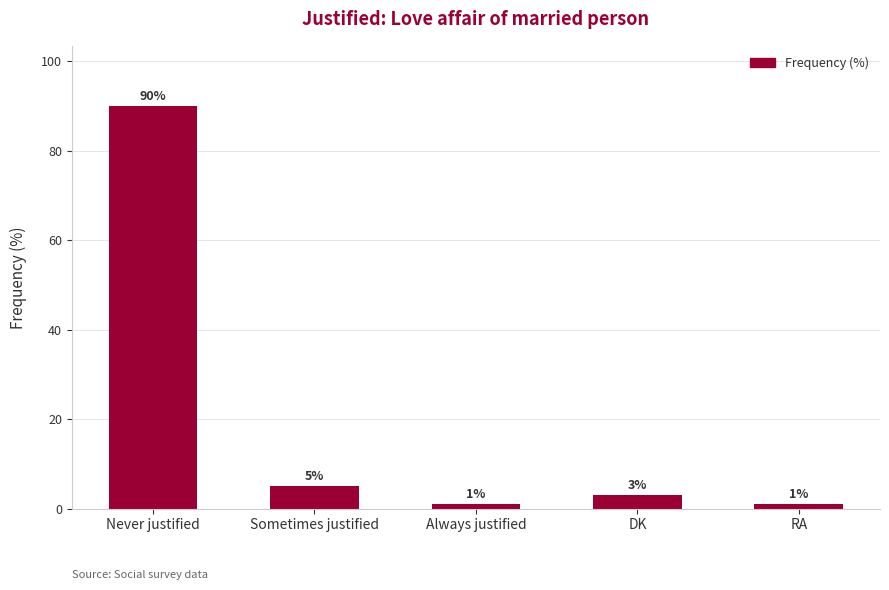

Reading left to right, what are all the values shown in this chart?

Never justified=90	Sometimes justified=5	Always justified=1	DK=3	RA=1